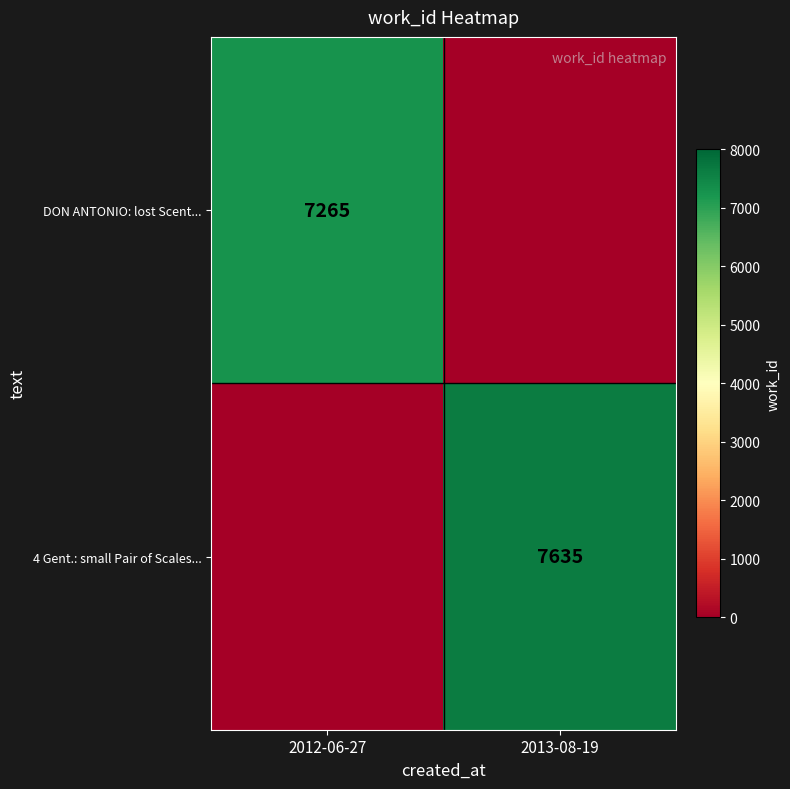

The DON ANTONIO: lost Scent... series shows 11201 at 2012-06-27. True or false?

False